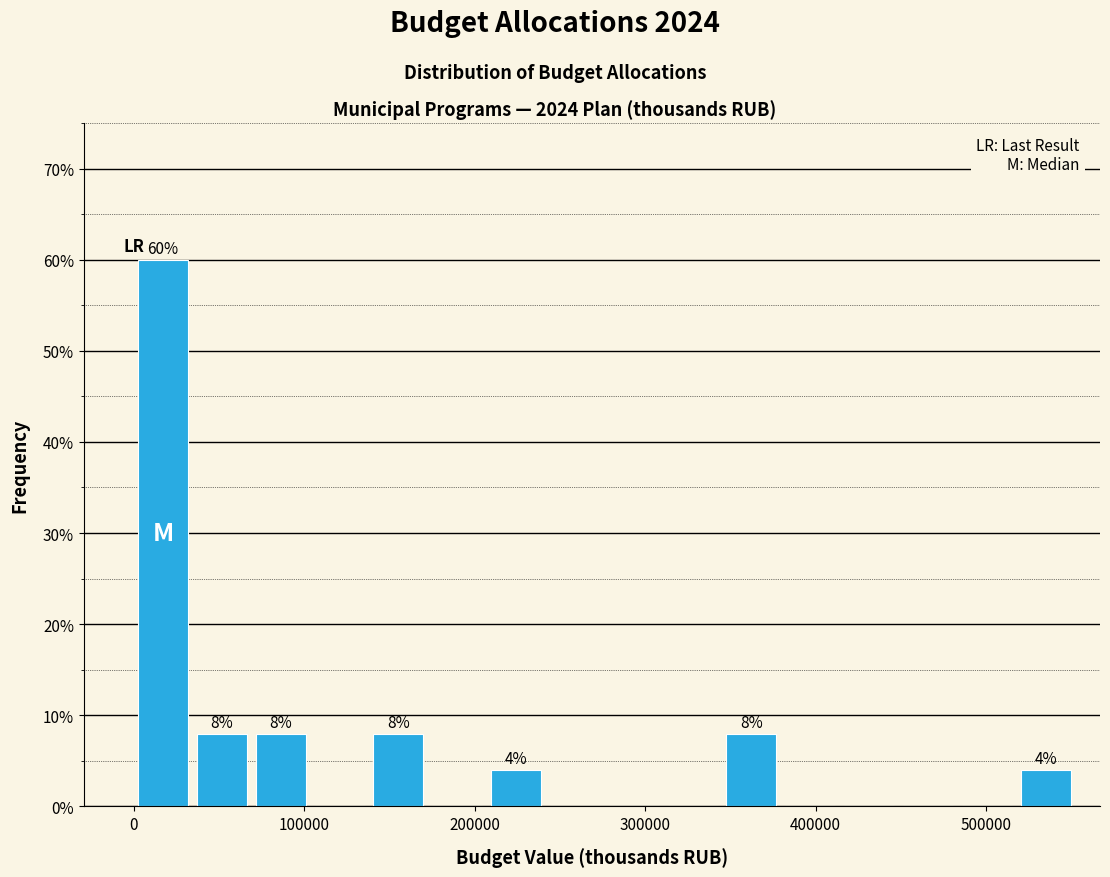

Read against the x-axis, roughly where is the centre of the tallest bar?

20000